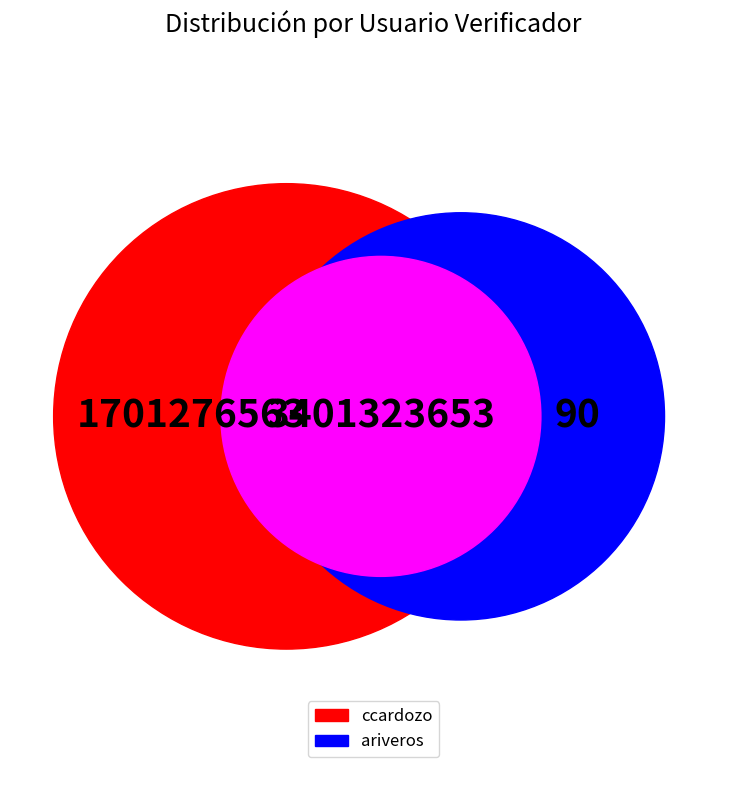

What is the change in value from ccardozo to ariveros?

-1229473